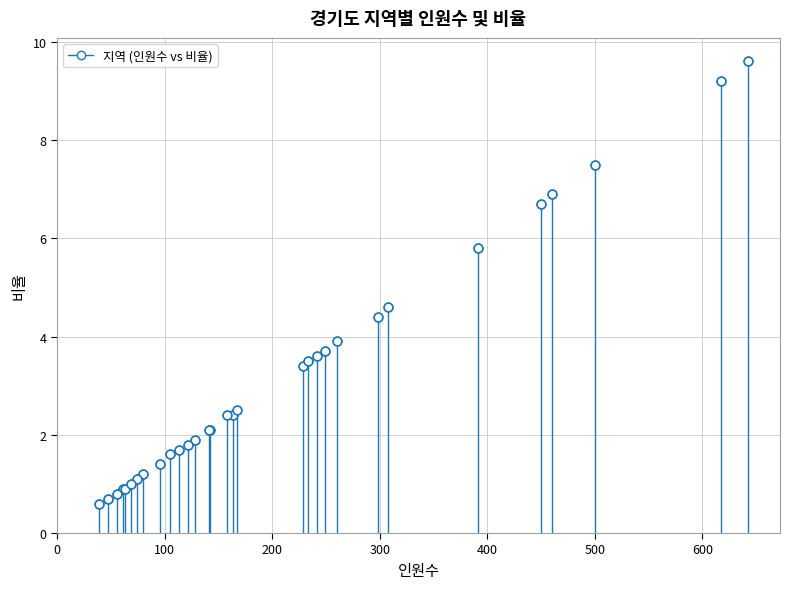

What Y value in the scatter plot is closest to 5?

4.6